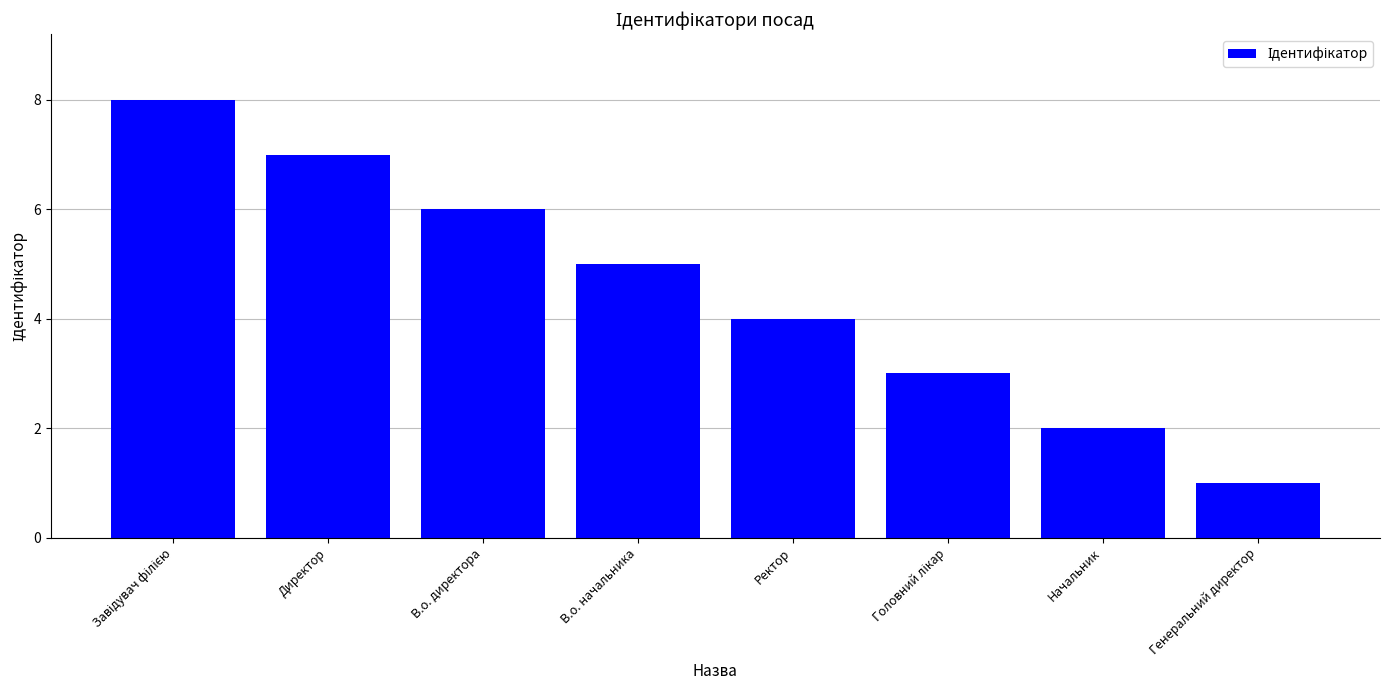

What is the label of the 4th bar from the right?

Ректор